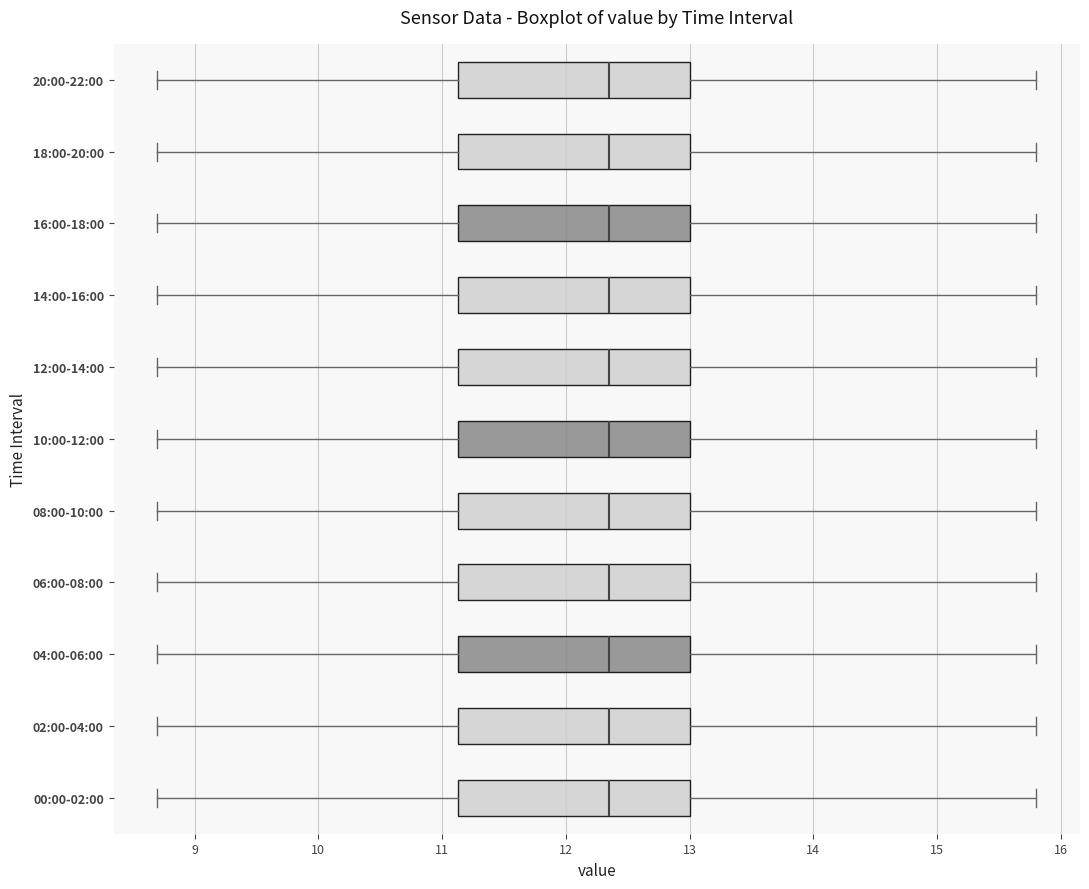

Where is the right edge of the box for 18:00-20:00 on the x-axis? The values are not printed on the chart, so give them approximately, as read against the axis.

13.0